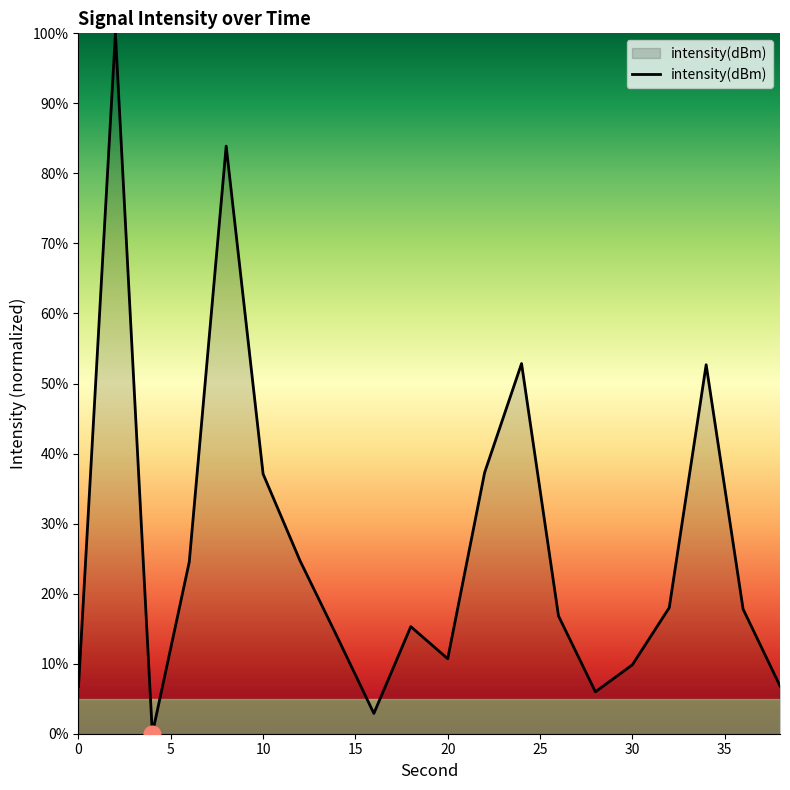

What is the difference between the maximum and minimum values?

100.0